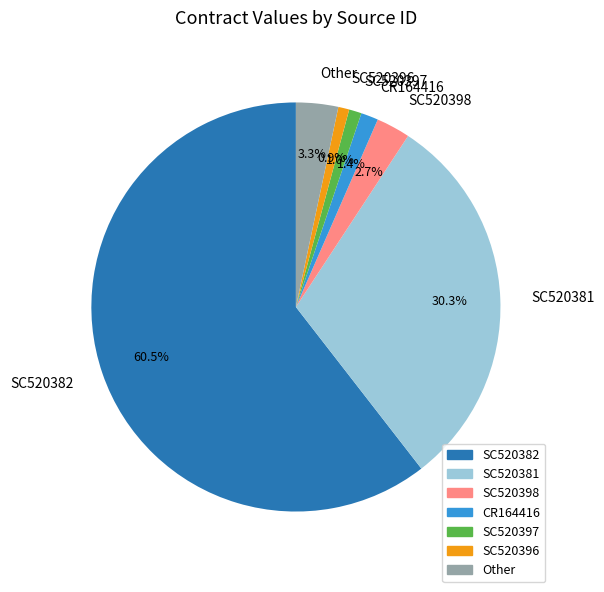

Is SC520382 the majority of the pie?

Yes